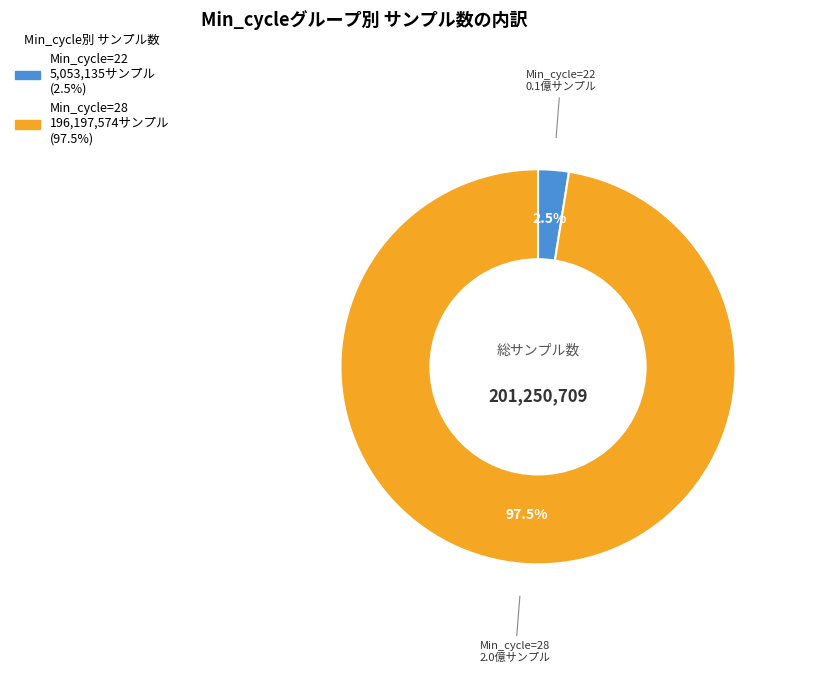

Count the number of slices in the pie.

2